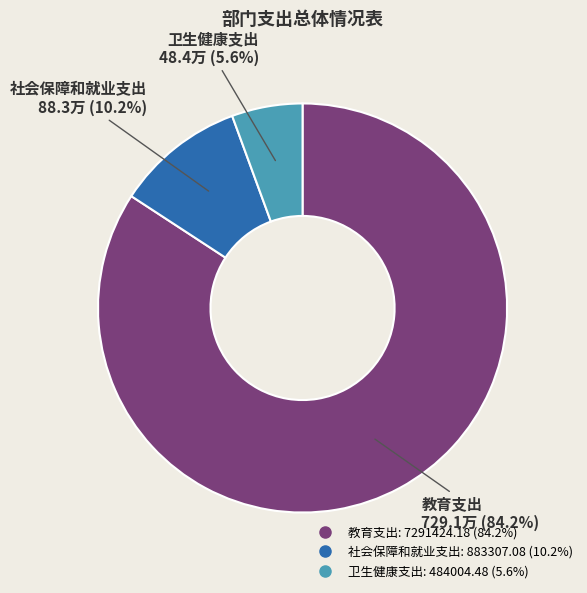

The 卫生健康支出 slice represents 6% of the pie. True or false?

True